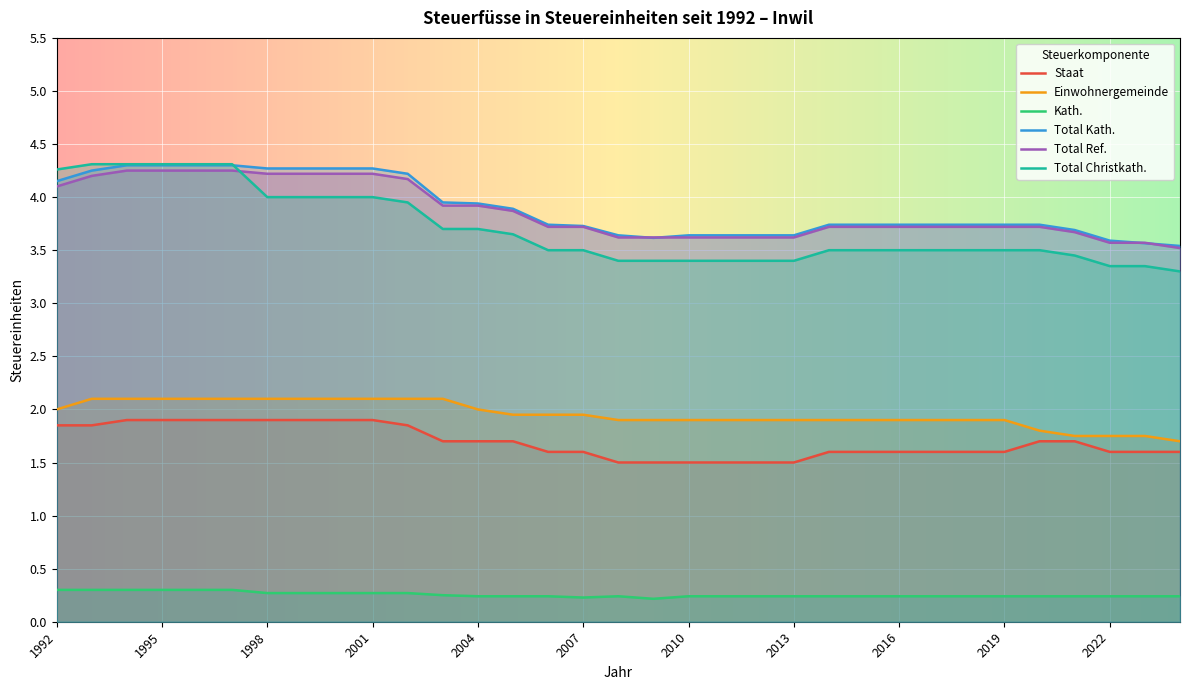

True or false: Staat and Einwohnergemeinde cross at least once.

False